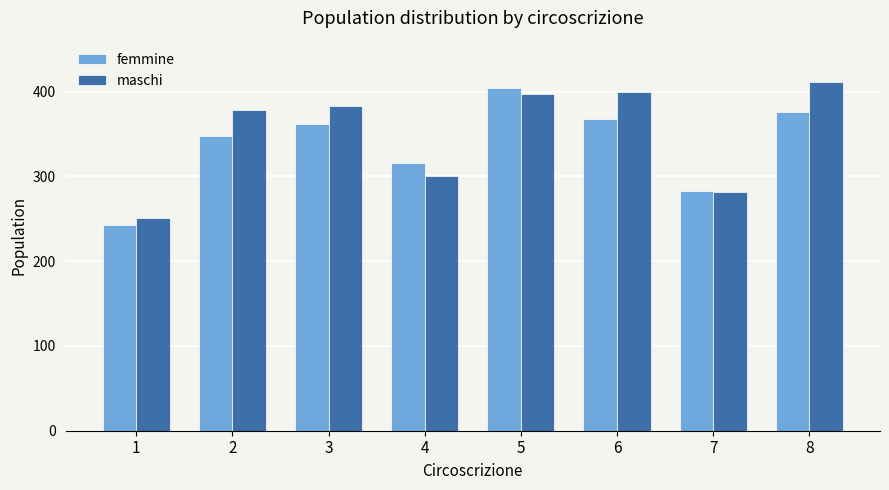

Count the number of data series in this chart.

2